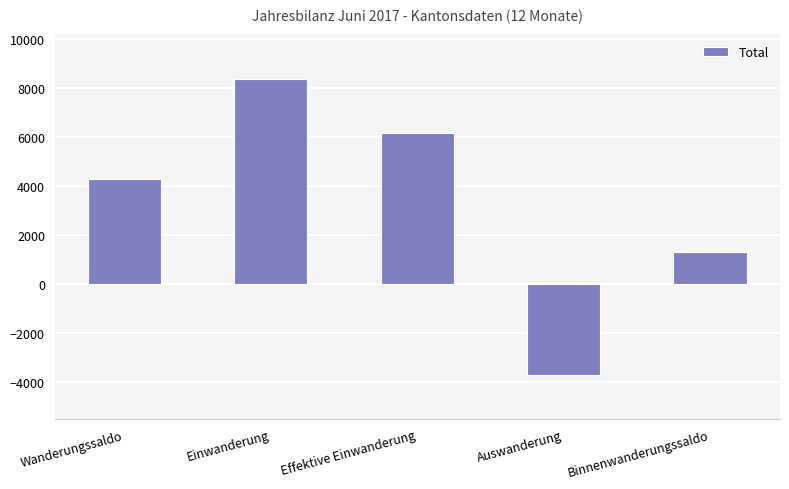

How many bars are there in total?

5